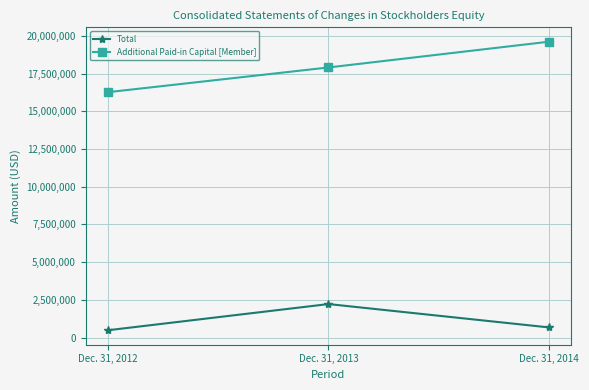

What is the maximum value for Total?

2217353